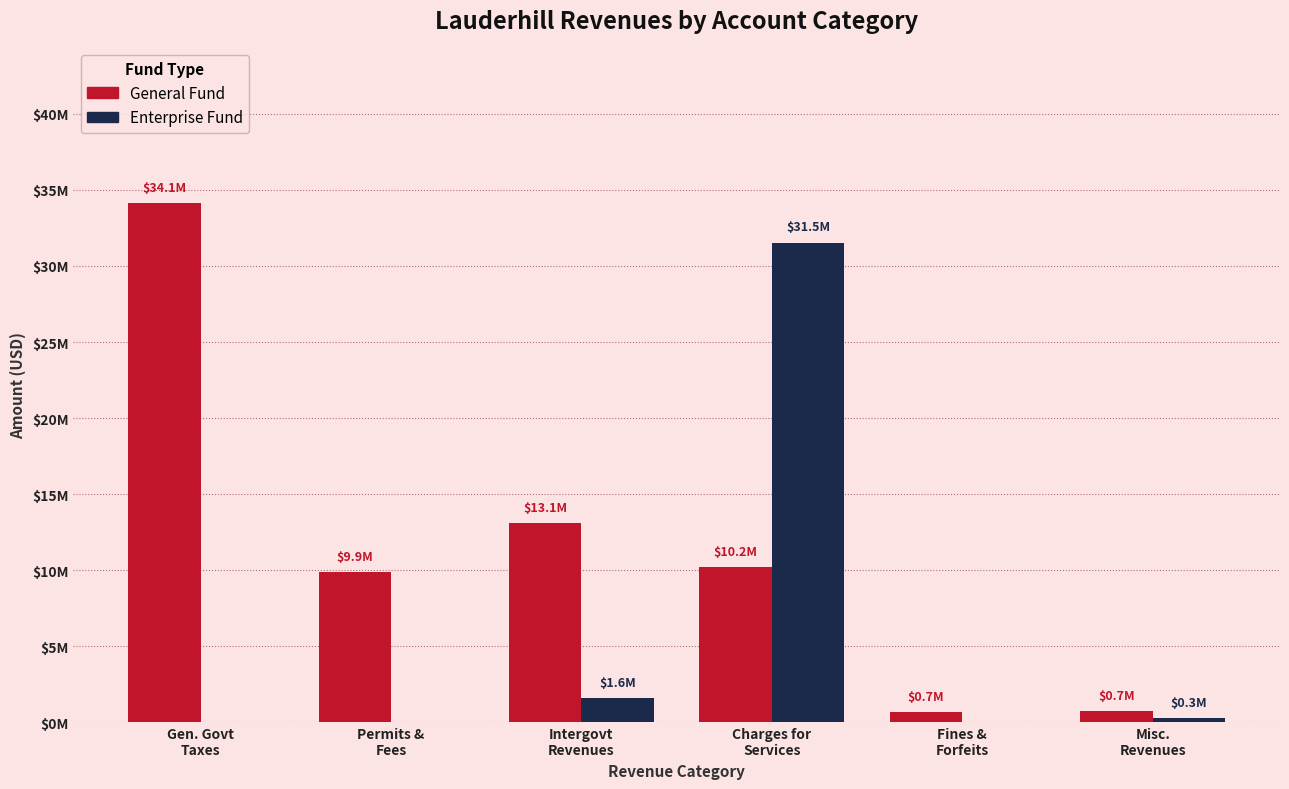

True or false: Enterprise has a value of 18959802 at Gen. Govt
Taxes.

False